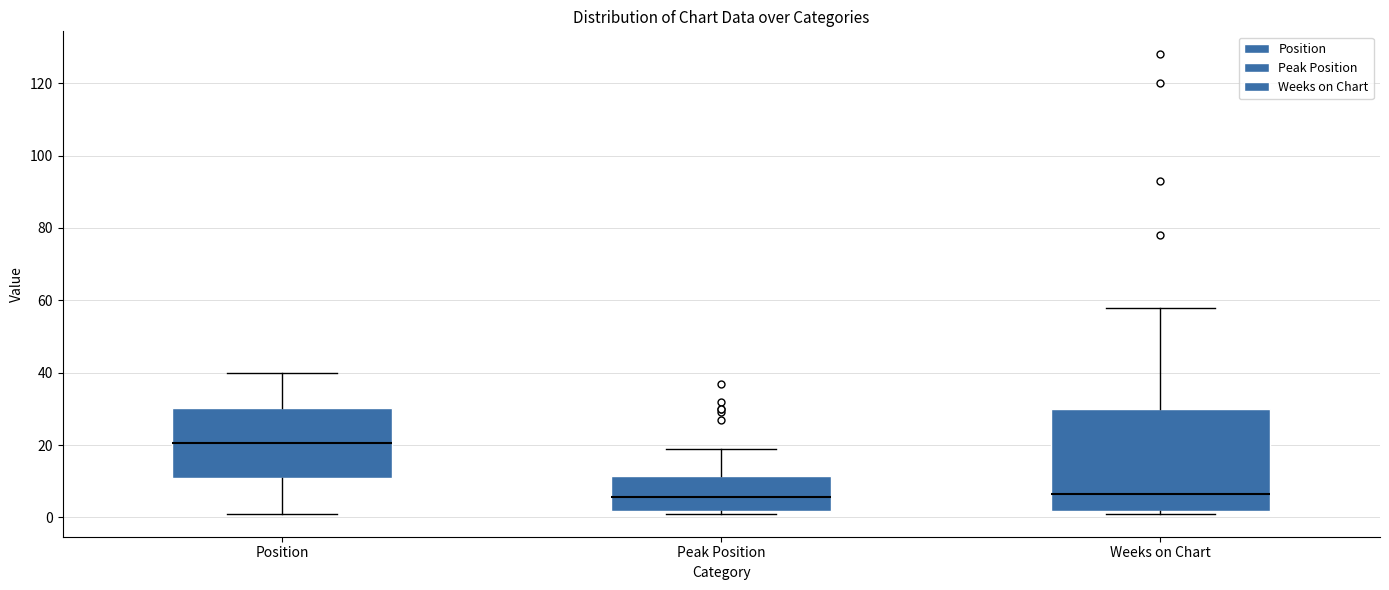

Which box is the tallest, from its lower edge to its upper edge?

Weeks on Chart